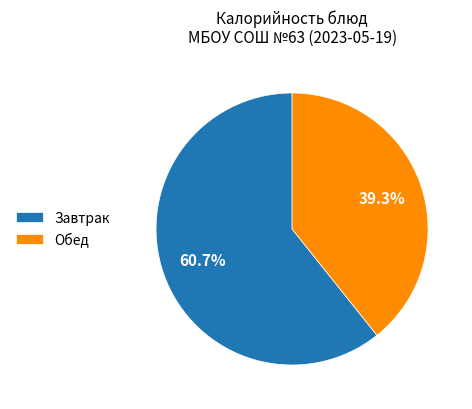

Does Обед account for over 50% of the chart?

No